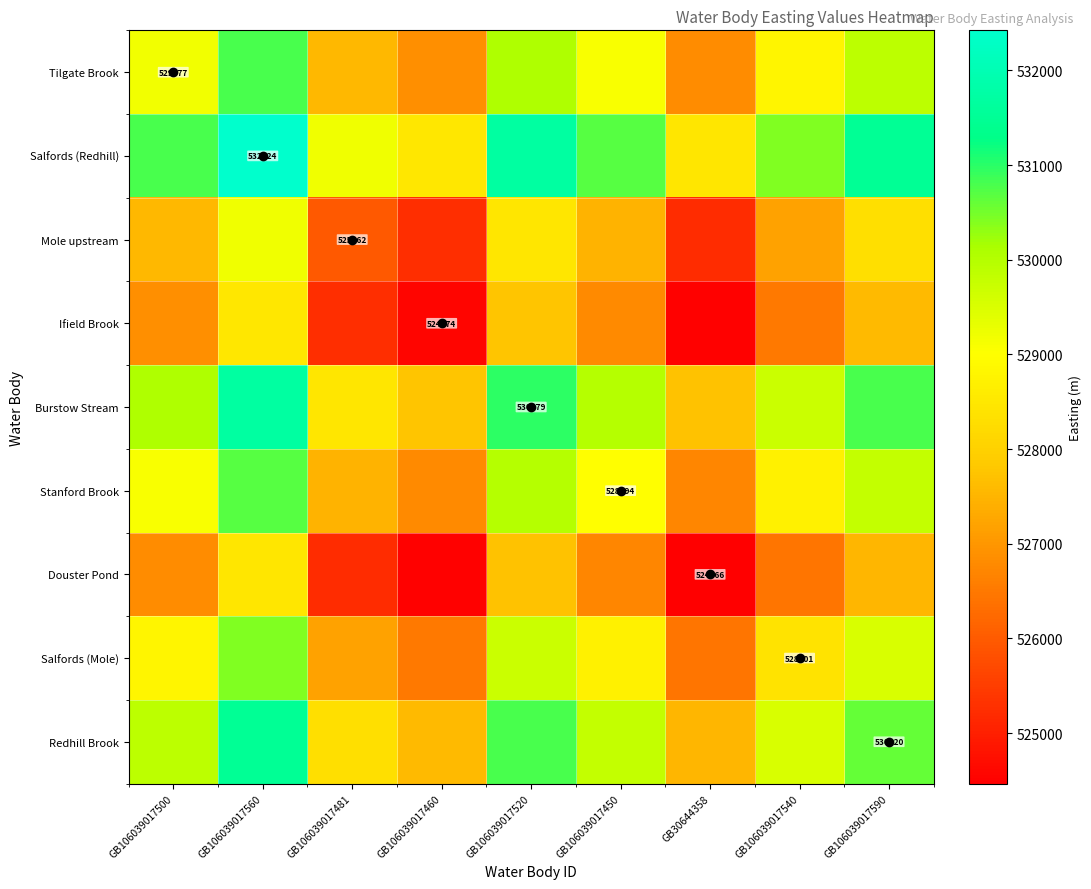

The value of Salfords (Mole) at GB106039017540 is 528401.0. True or false?

True